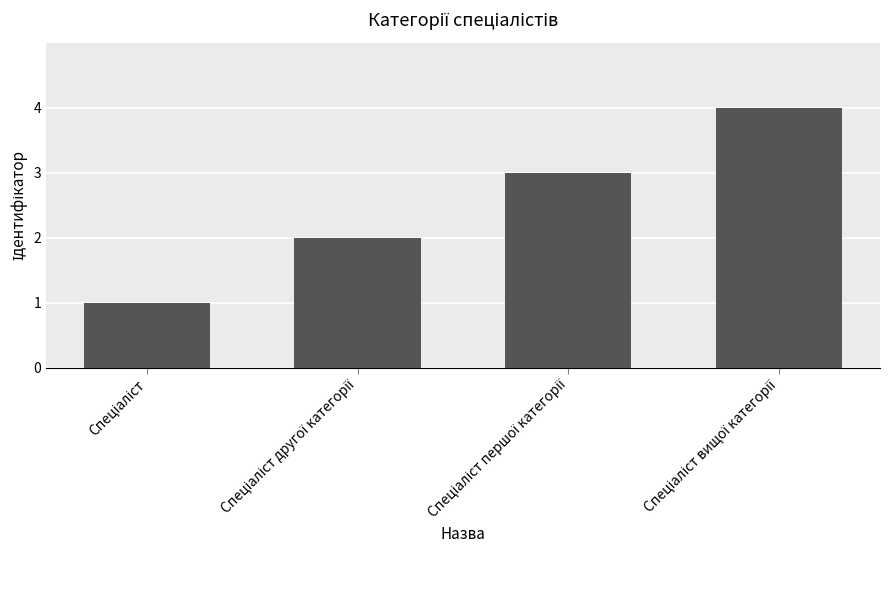

What is the sum of all values?

10